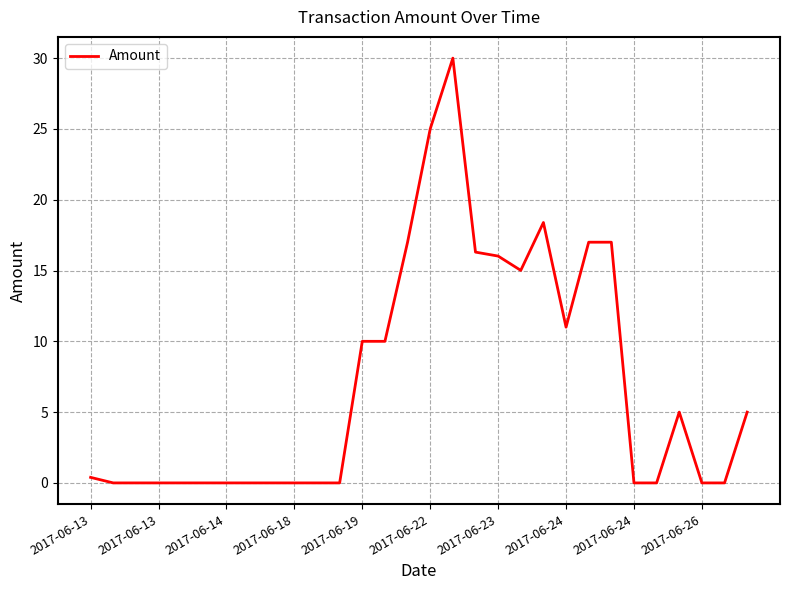

What is the maximum value shown in the chart?

30.0